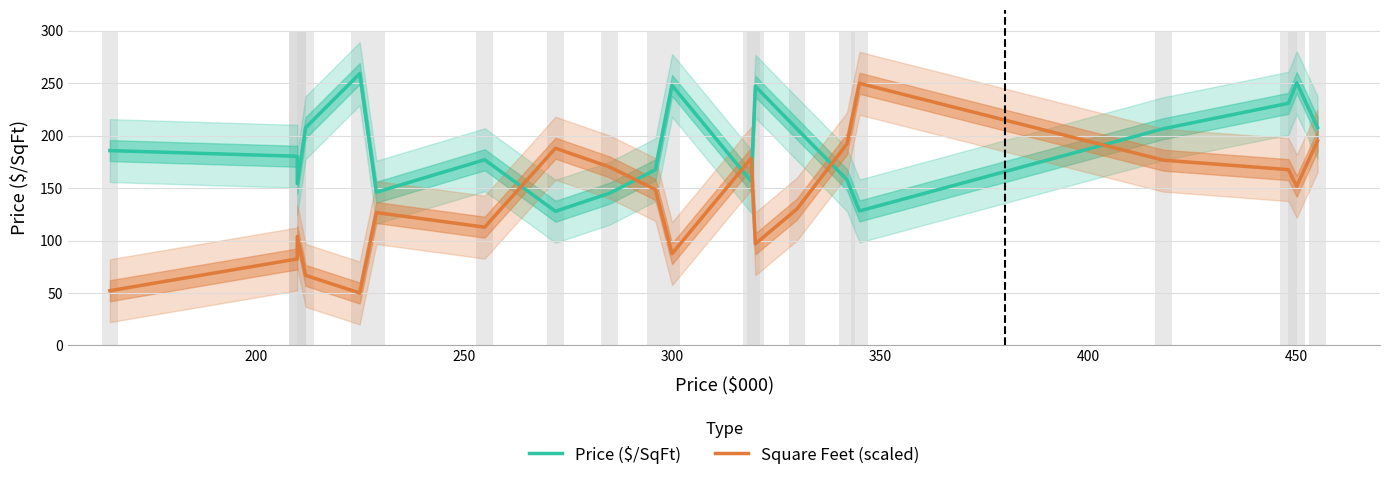

Which series has the largest range (max minus min)?

Square Feet (scaled)